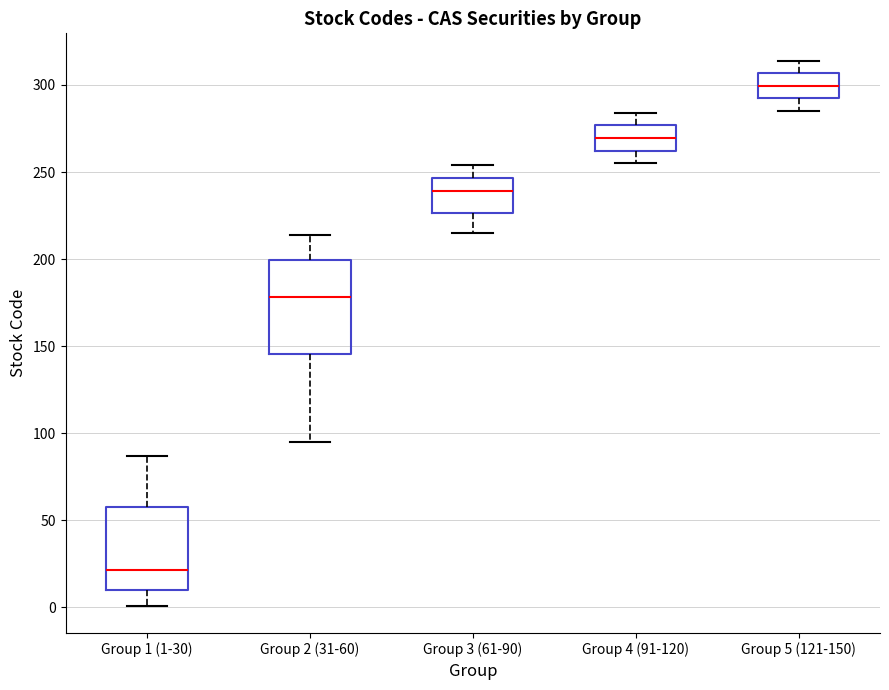

Reading left to right, read every box against the y-axis: the position of its median line, the range the box covers, and the ends of its whiskers. The values are not printed on the chart, so give them approximately, as read against the axis.

Group 1 (1-30): median 20, box 10 to 60, whiskers 0 to 85
Group 2 (31-60): median 180, box 145 to 200, whiskers 95 to 215
Group 3 (61-90): median 240, box 225 to 245, whiskers 215 to 255
Group 4 (91-120): median 270, box 260 to 275, whiskers 255 to 285
Group 5 (121-150): median 300, box 290 to 305, whiskers 285 to 315